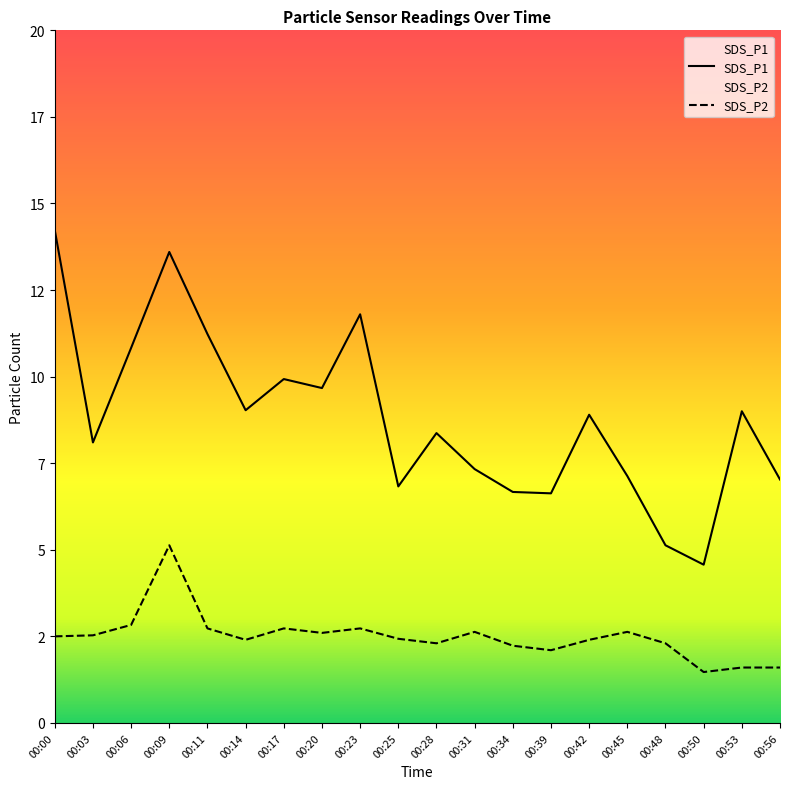

Which label corresponds to the largest value in the chart?

00:00